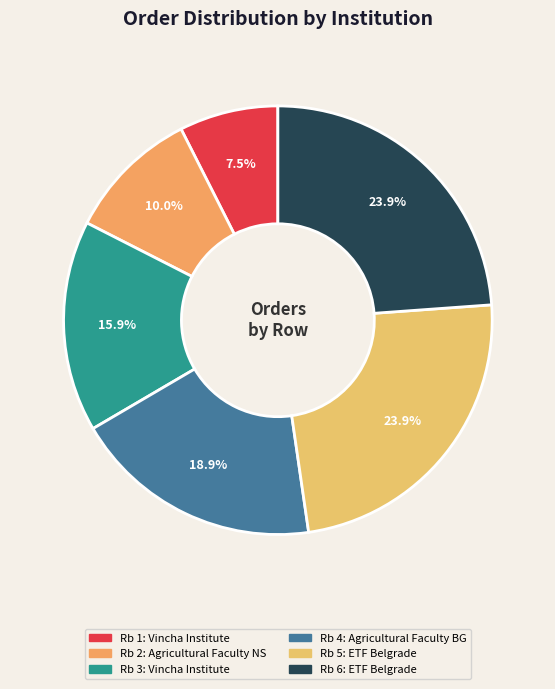

Which category has the biggest portion of the pie?

6